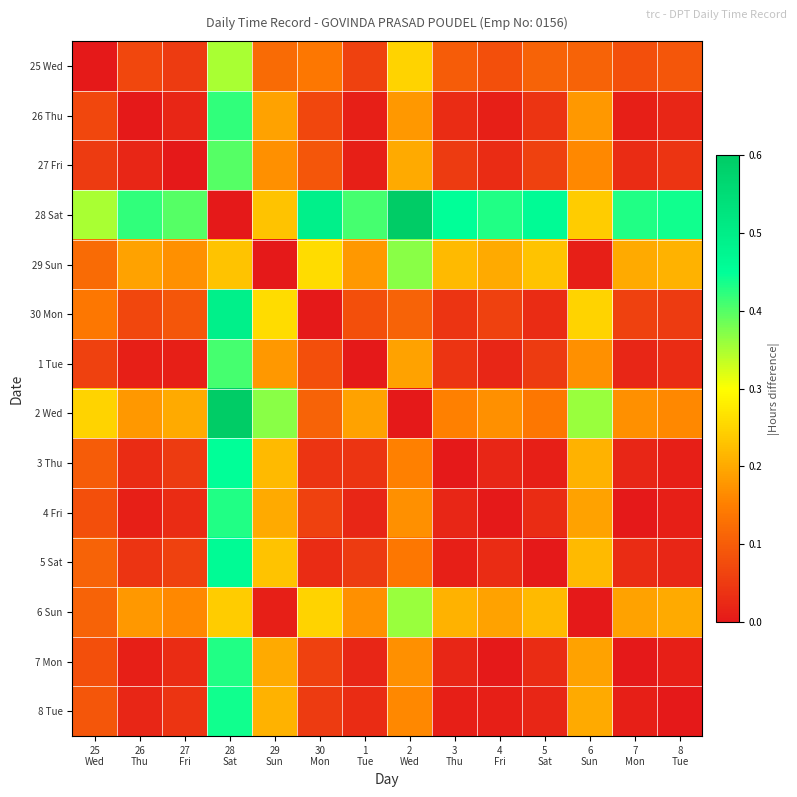

Reading right to left, extract all data points from this chart.

25 Wed: 8
Tue=0.1	7
Mon=0.1	6
Sun=0.1	5
Sat=0.1	4
Fri=0.1	3
Thu=0.1	2
Wed=0.2	1
Tue=0.1	30
Mon=0.1	29
Sun=0.1	28
Sat=0.3	27
Fri=0.1	26
Thu=0.1	25
Wed=0.0
26 Thu: 8
Tue=0.0	7
Mon=0.0	6
Sun=0.2	5
Sat=0.0	4
Fri=0.0	3
Thu=0.0	2
Wed=0.2	1
Tue=0.0	30
Mon=0.1	29
Sun=0.2	28
Sat=0.4	27
Fri=0.0	26
Thu=0.0	25
Wed=0.1
27 Fri: 8
Tue=0.0	7
Mon=0.0	6
Sun=0.2	5
Sat=0.1	4
Fri=0.0	3
Thu=0.0	2
Wed=0.2	1
Tue=0.0	30
Mon=0.1	29
Sun=0.2	28
Sat=0.4	27
Fri=0.0	26
Thu=0.0	25
Wed=0.1
28 Sat: 8
Tue=0.4	7
Mon=0.4	6
Sun=0.2	5
Sat=0.5	4
Fri=0.4	3
Thu=0.4	2
Wed=0.6	1
Tue=0.4	30
Mon=0.5	29
Sun=0.2	28
Sat=0.0	27
Fri=0.4	26
Thu=0.4	25
Wed=0.3
29 Sun: 8
Tue=0.2	7
Mon=0.2	6
Sun=0.0	5
Sat=0.2	4
Fri=0.2	3
Thu=0.2	2
Wed=0.4	1
Tue=0.2	30
Mon=0.3	29
Sun=0.0	28
Sat=0.2	27
Fri=0.2	26
Thu=0.2	25
Wed=0.1
30 Mon: 8
Tue=0.1	7
Mon=0.1	6
Sun=0.2	5
Sat=0.0	4
Fri=0.1	3
Thu=0.0	2
Wed=0.1	1
Tue=0.1	30
Mon=0.0	29
Sun=0.3	28
Sat=0.5	27
Fri=0.1	26
Thu=0.1	25
Wed=0.1
1 Tue: 8
Tue=0.0	7
Mon=0.0	6
Sun=0.2	5
Sat=0.0	4
Fri=0.0	3
Thu=0.0	2
Wed=0.2	1
Tue=0.0	30
Mon=0.1	29
Sun=0.2	28
Sat=0.4	27
Fri=0.0	26
Thu=0.0	25
Wed=0.1
2 Wed: 8
Tue=0.2	7
Mon=0.2	6
Sun=0.4	5
Sat=0.1	4
Fri=0.2	3
Thu=0.2	2
Wed=0.0	1
Tue=0.2	30
Mon=0.1	29
Sun=0.4	28
Sat=0.6	27
Fri=0.2	26
Thu=0.2	25
Wed=0.2
3 Thu: 8
Tue=0.0	7
Mon=0.0	6
Sun=0.2	5
Sat=0.0	4
Fri=0.0	3
Thu=0.0	2
Wed=0.2	1
Tue=0.0	30
Mon=0.0	29
Sun=0.2	28
Sat=0.4	27
Fri=0.0	26
Thu=0.0	25
Wed=0.1
4 Fri: 8
Tue=0.0	7
Mon=0.0	6
Sun=0.2	5
Sat=0.0	4
Fri=0.0	3
Thu=0.0	2
Wed=0.2	1
Tue=0.0	30
Mon=0.1	29
Sun=0.2	28
Sat=0.4	27
Fri=0.0	26
Thu=0.0	25
Wed=0.1
5 Sat: 8
Tue=0.0	7
Mon=0.0	6
Sun=0.2	5
Sat=0.0	4
Fri=0.0	3
Thu=0.0	2
Wed=0.1	1
Tue=0.0	30
Mon=0.0	29
Sun=0.2	28
Sat=0.5	27
Fri=0.1	26
Thu=0.0	25
Wed=0.1
6 Sun: 8
Tue=0.2	7
Mon=0.2	6
Sun=0.0	5
Sat=0.2	4
Fri=0.2	3
Thu=0.2	2
Wed=0.4	1
Tue=0.2	30
Mon=0.2	29
Sun=0.0	28
Sat=0.2	27
Fri=0.2	26
Thu=0.2	25
Wed=0.1
7 Mon: 8
Tue=0.0	7
Mon=0.0	6
Sun=0.2	5
Sat=0.0	4
Fri=0.0	3
Thu=0.0	2
Wed=0.2	1
Tue=0.0	30
Mon=0.1	29
Sun=0.2	28
Sat=0.4	27
Fri=0.0	26
Thu=0.0	25
Wed=0.1
8 Tue: 8
Tue=0.0	7
Mon=0.0	6
Sun=0.2	5
Sat=0.0	4
Fri=0.0	3
Thu=0.0	2
Wed=0.2	1
Tue=0.0	30
Mon=0.1	29
Sun=0.2	28
Sat=0.4	27
Fri=0.0	26
Thu=0.0	25
Wed=0.1